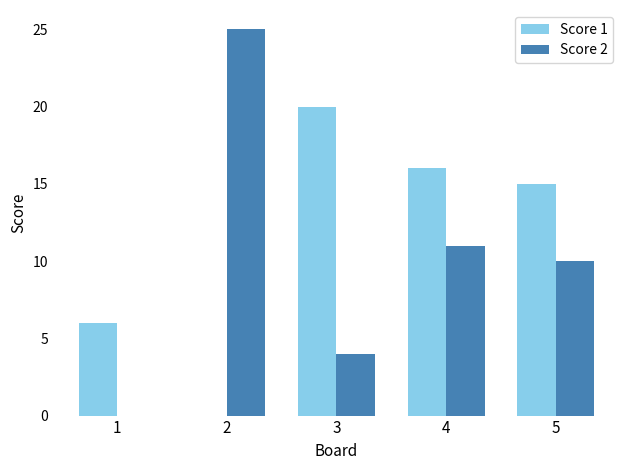

At which category is the sum across all series the highest?

4